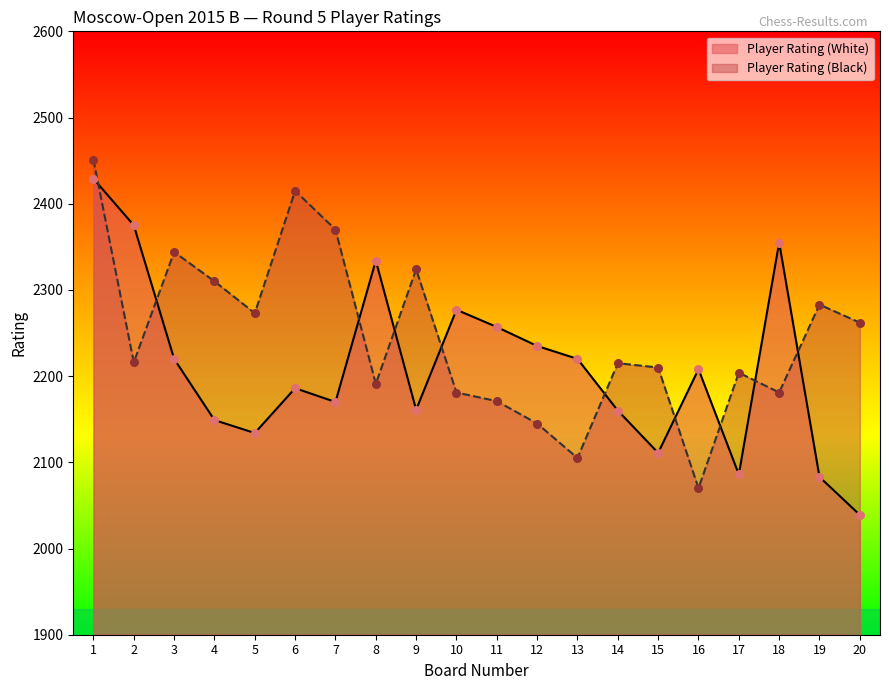

What is the total value across all series at 7?

4540